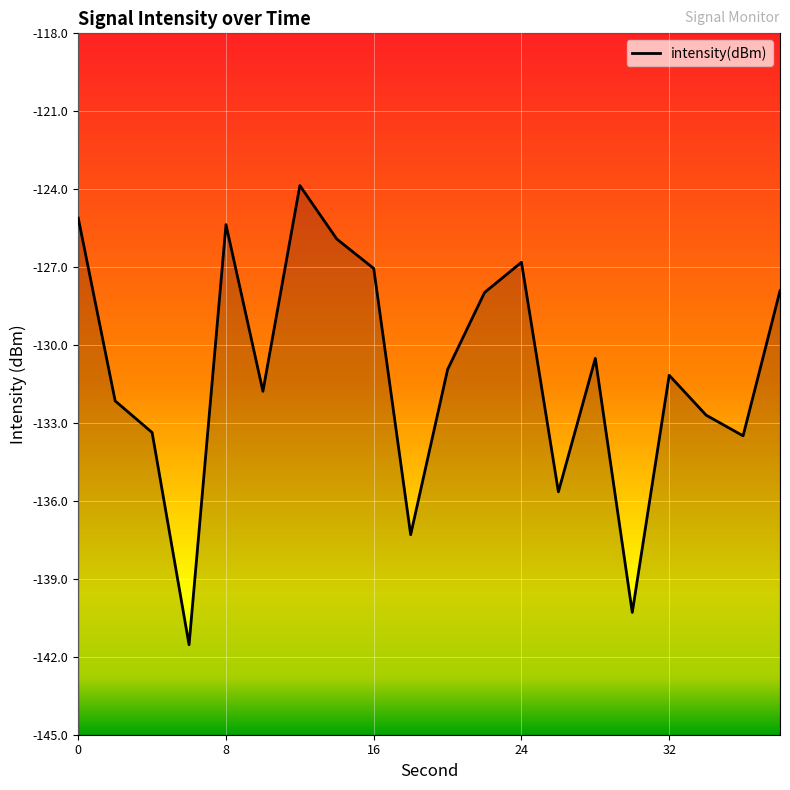

What is the difference between the maximum and minimum values?

17.7